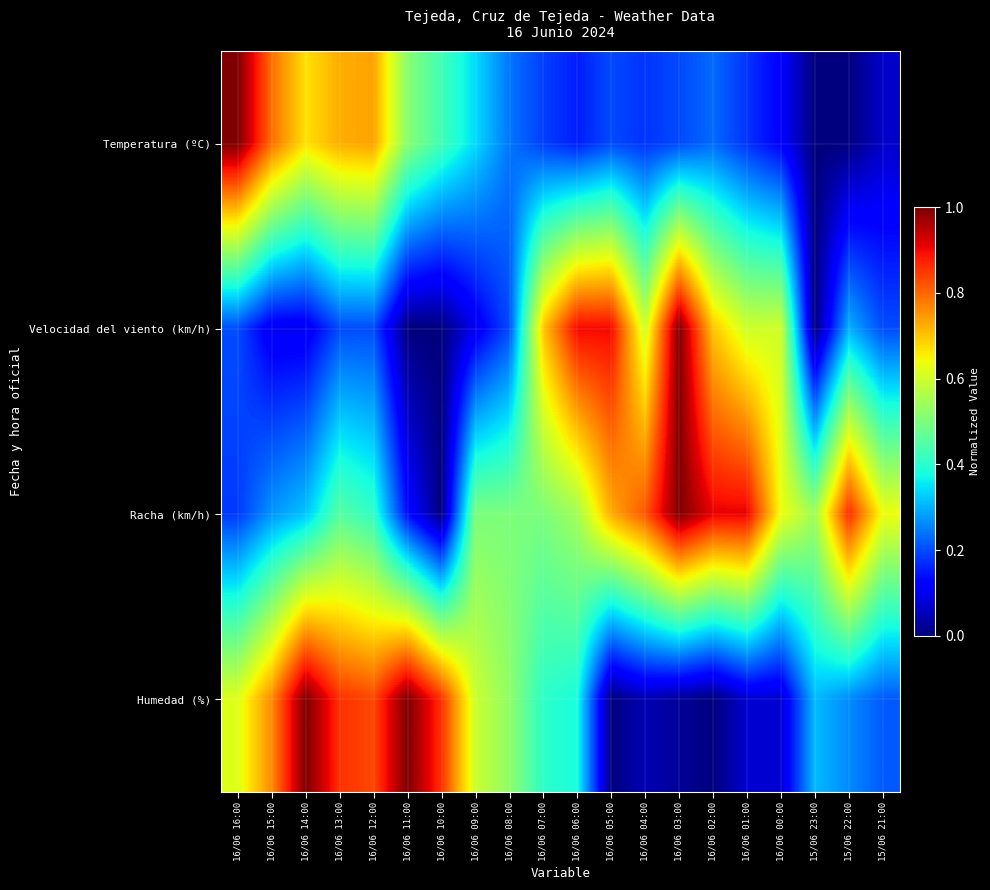

At which category is the sum across all series the highest?

16/06 13:00